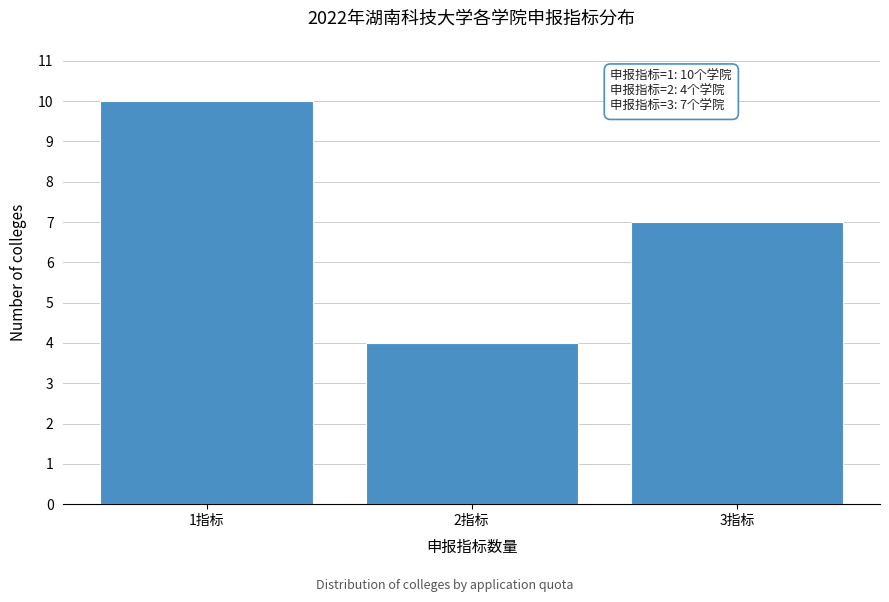

Reading right to left, extract all data points from this chart.

3指标=7	2指标=4	1指标=10